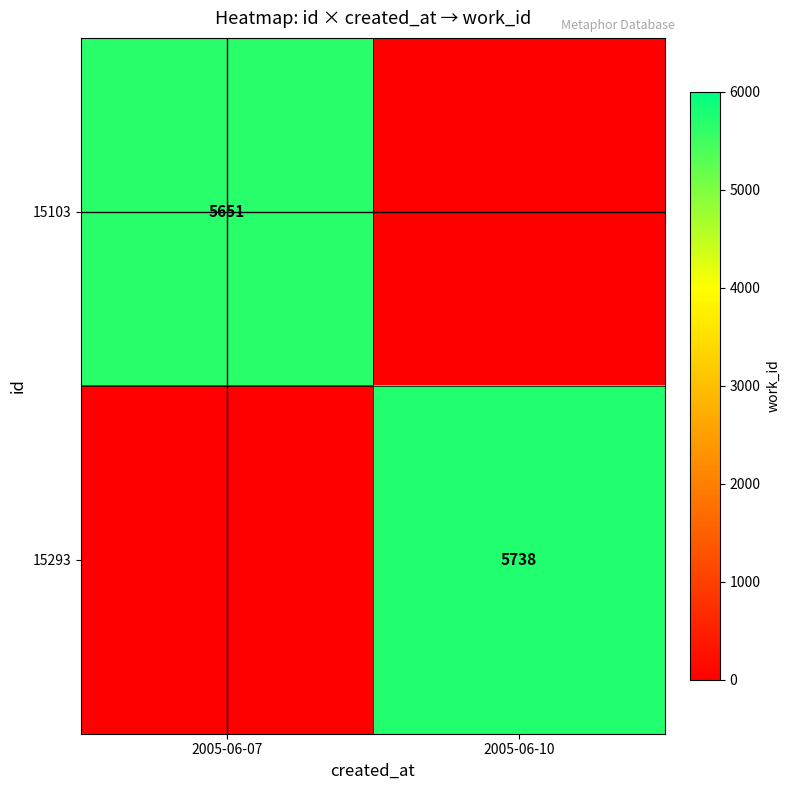

True or false: 15293 has a value of 9822 at 2005-06-10.

False